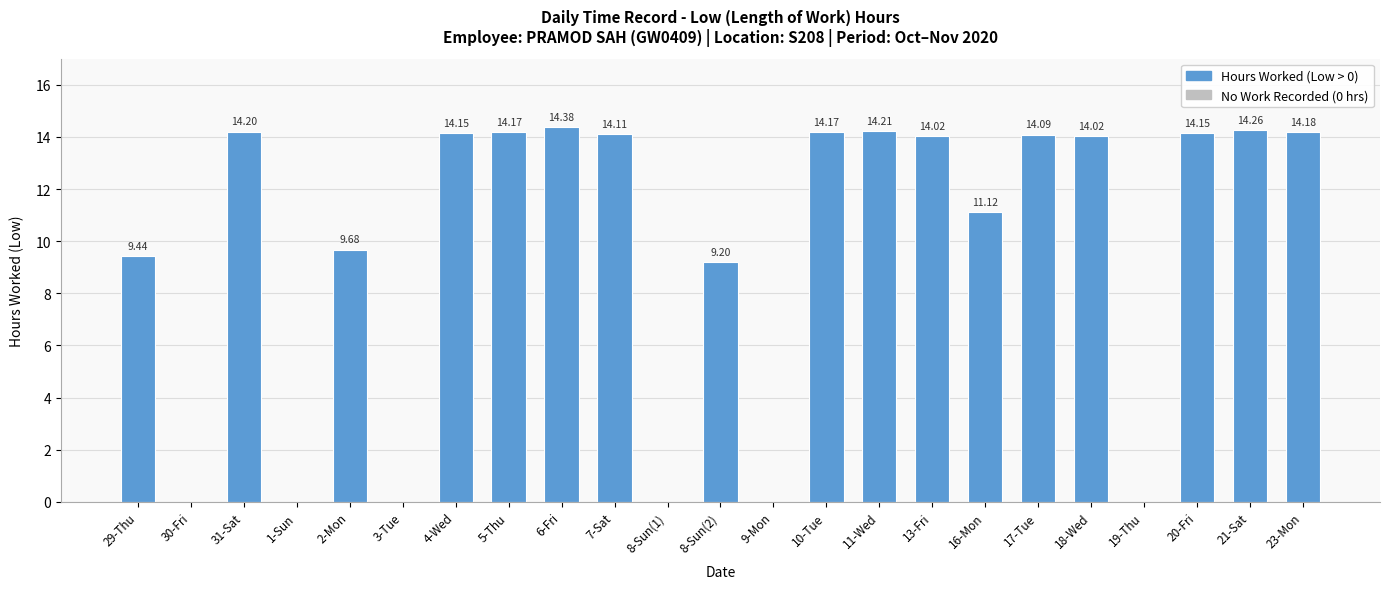

Is it true that the value at 21-Sat is 14.3?

True